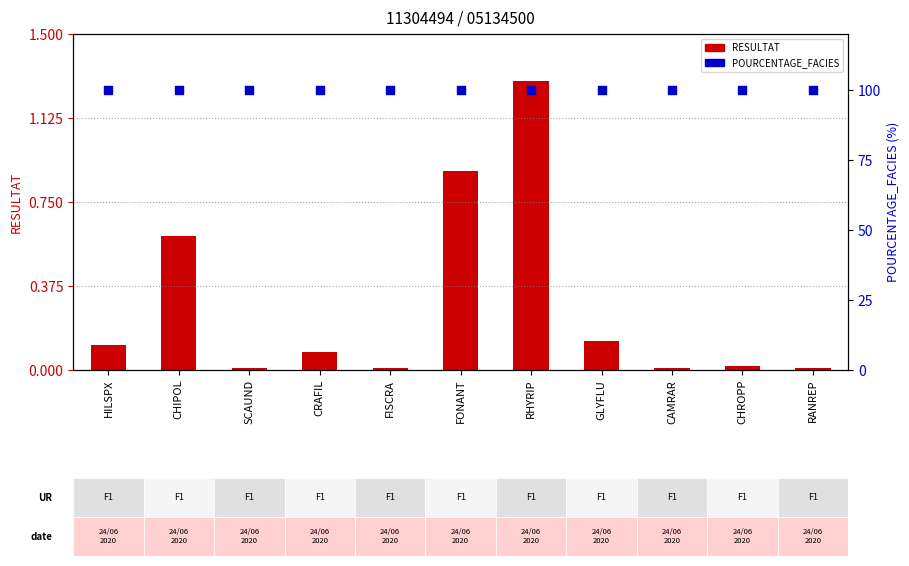

Which series contains the highest Y value?

POURCENTAGE_FACIES